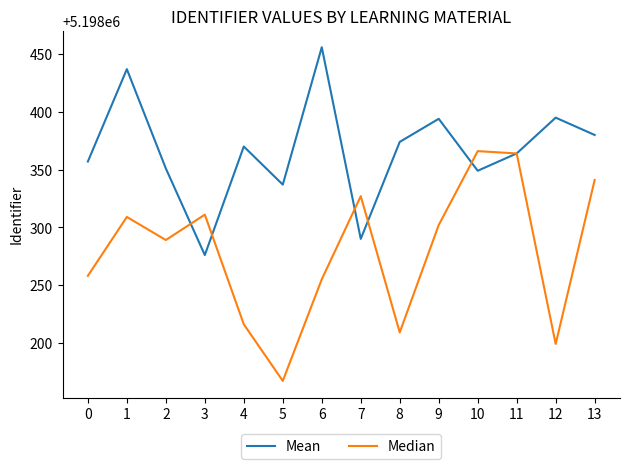

Which category has the lowest value in the Median series?

5